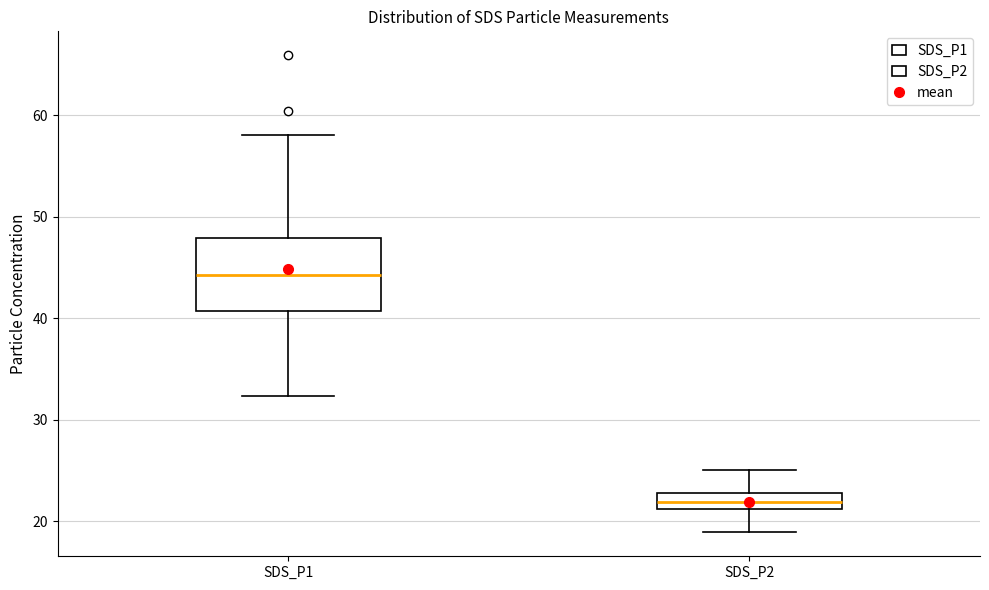

Which box has the lowest median line?

SDS_P2